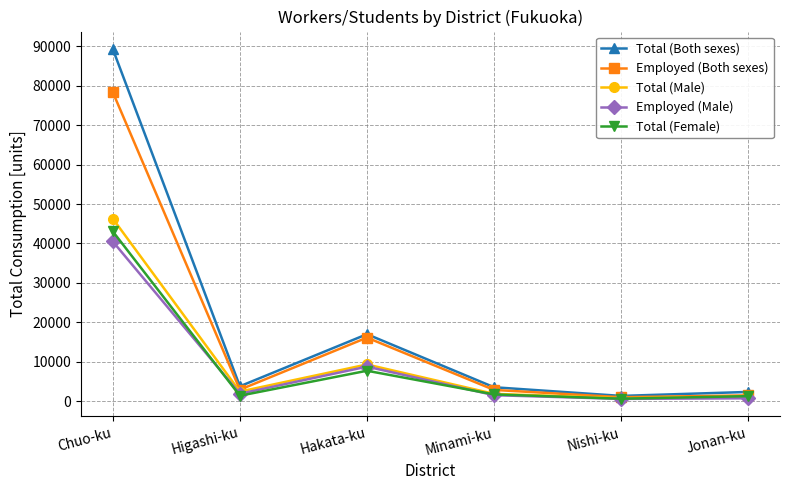

Where is the first local maximum for Total (Both sexes)?

Hakata-ku